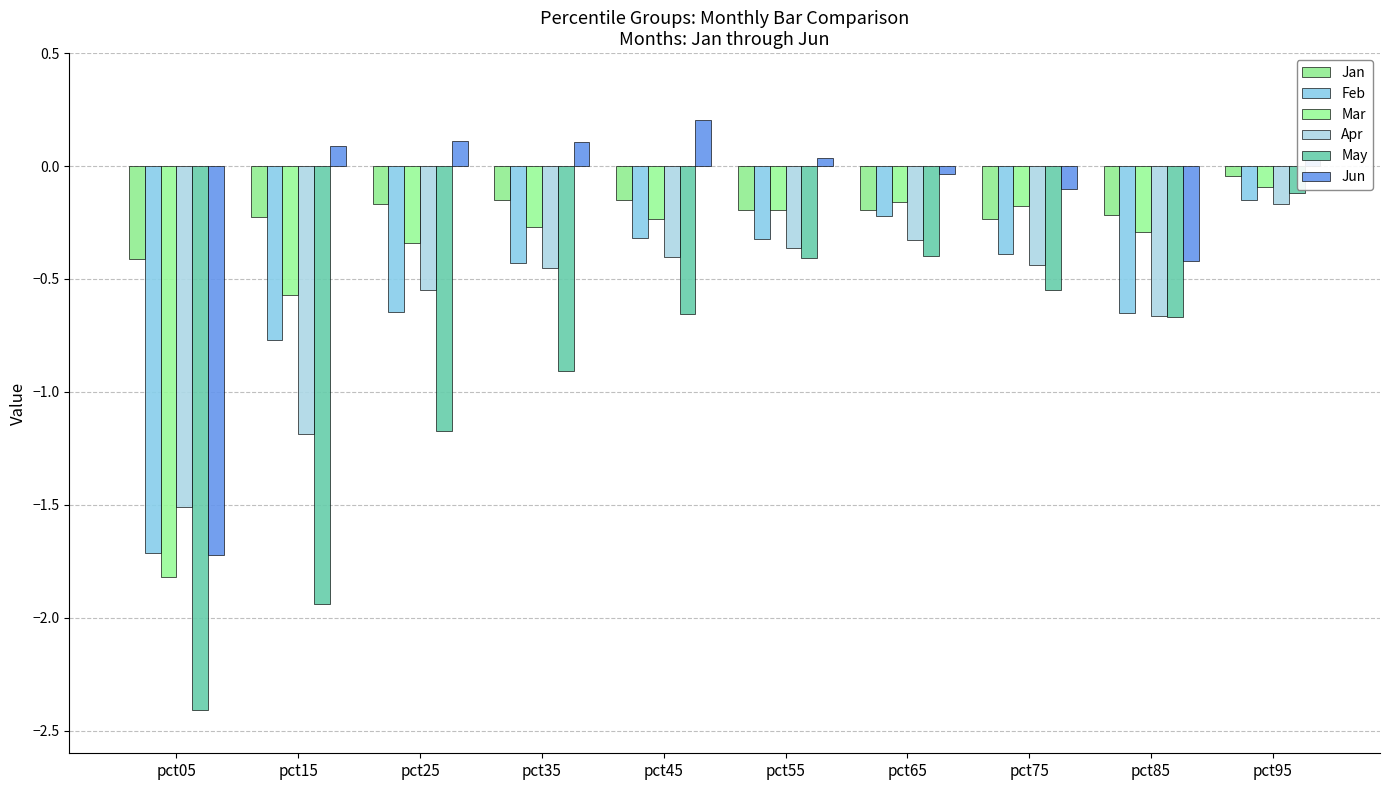

How many groups of bars are there?

10